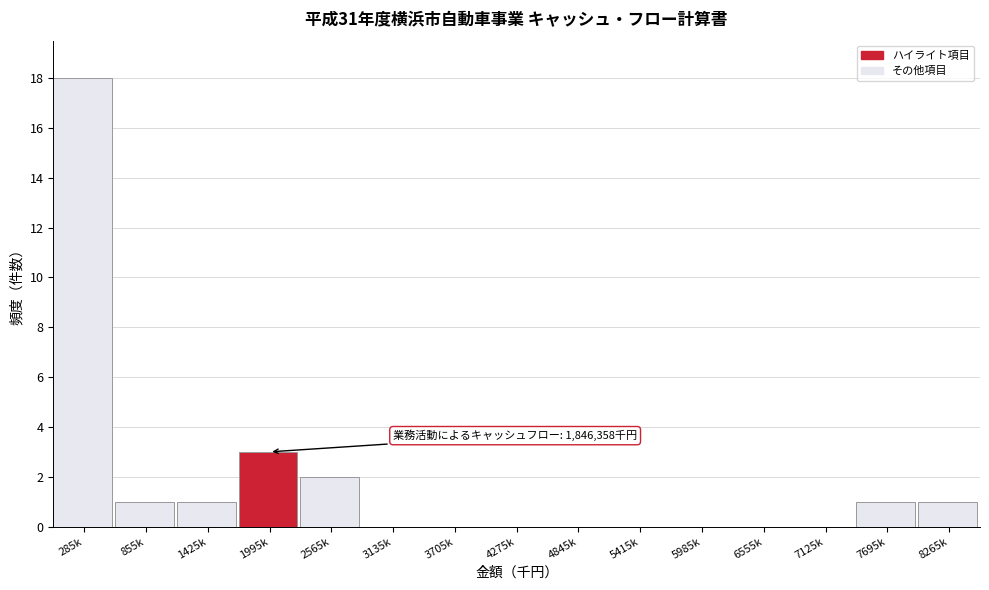

Reading right to left, transcribe all the data shown in this chart.

8265k=1	7695k=1	7125k=0	6555k=0	5985k=0	5415k=0	4845k=0	4275k=0	3705k=0	3135k=0	2565k=2	1995k=3	1425k=1	855k=1	285k=18